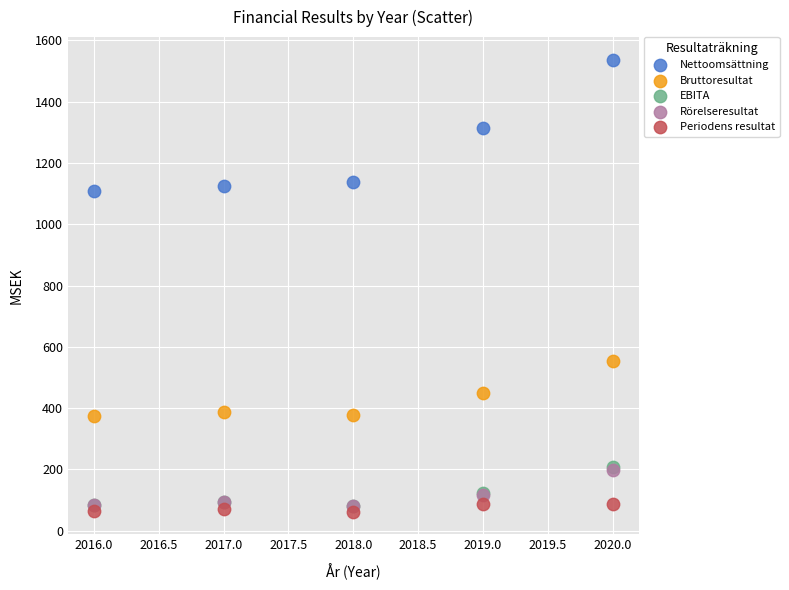

What are all the series names shown in the legend?

Nettoomsättning, Bruttoresultat, EBITA, Rörelseresultat, Periodens resultat